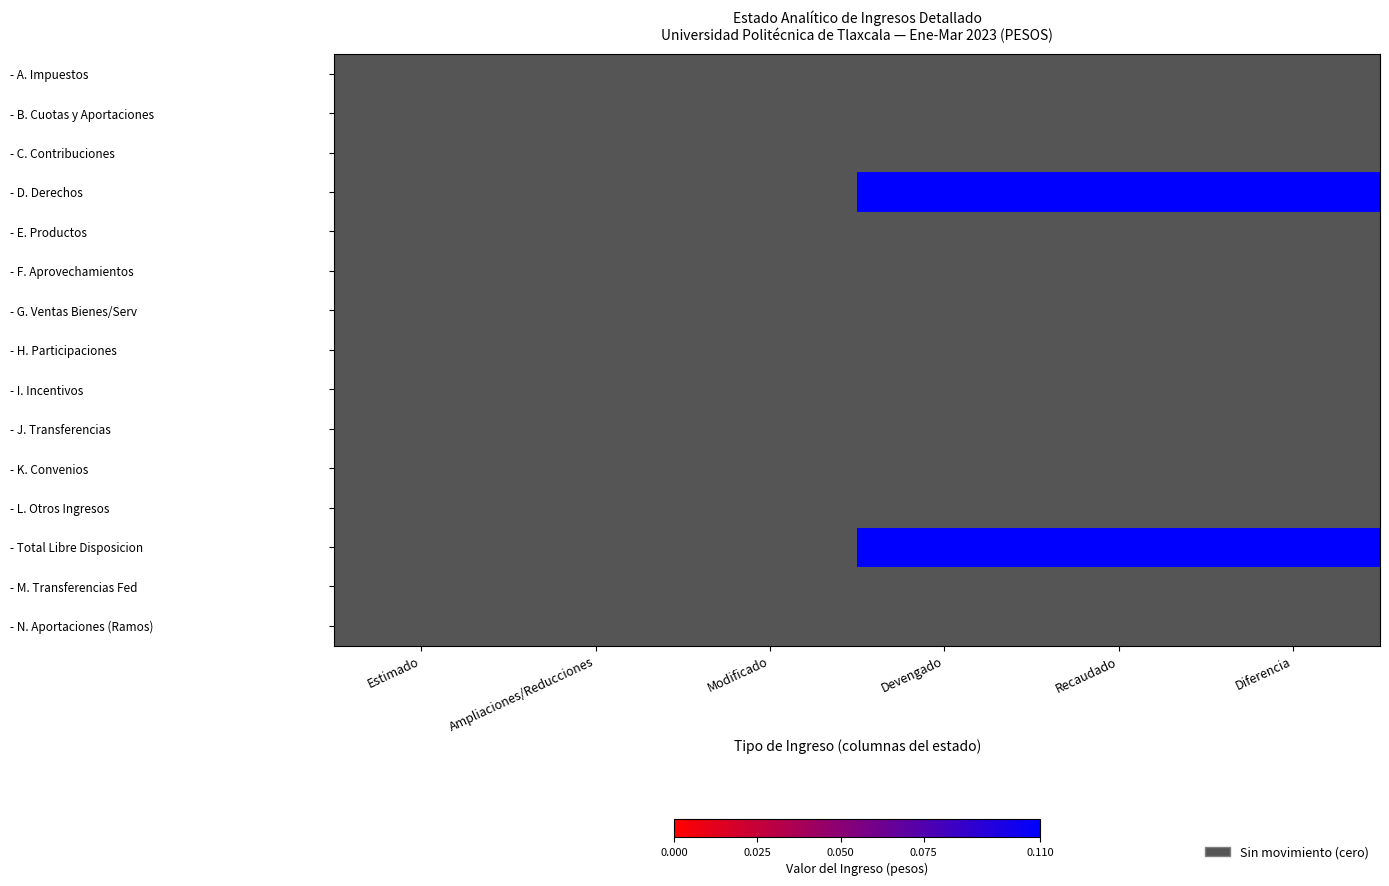

What is the greatest value displayed?

0.1